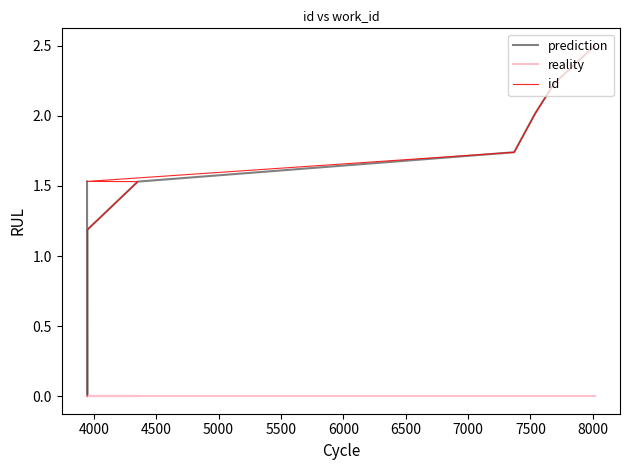

True or false: id and reality cross at least once.

False